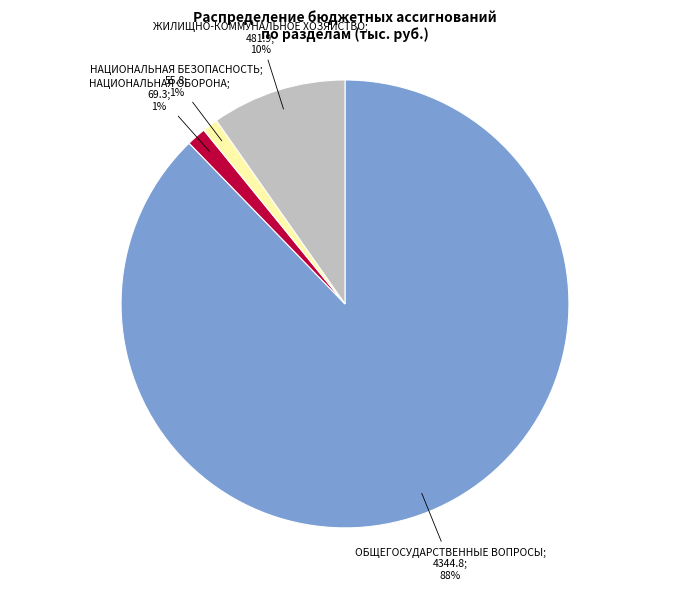

Is there a majority slice in this chart?

Yes